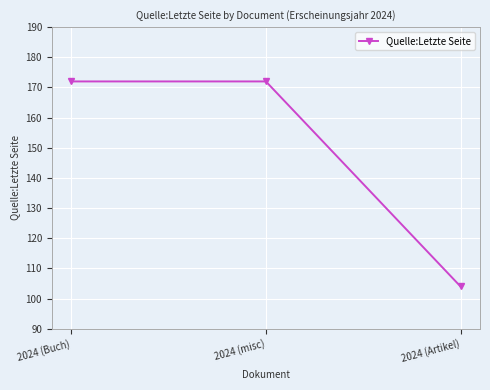

What position from the left is 2024 (Artikel)?

3